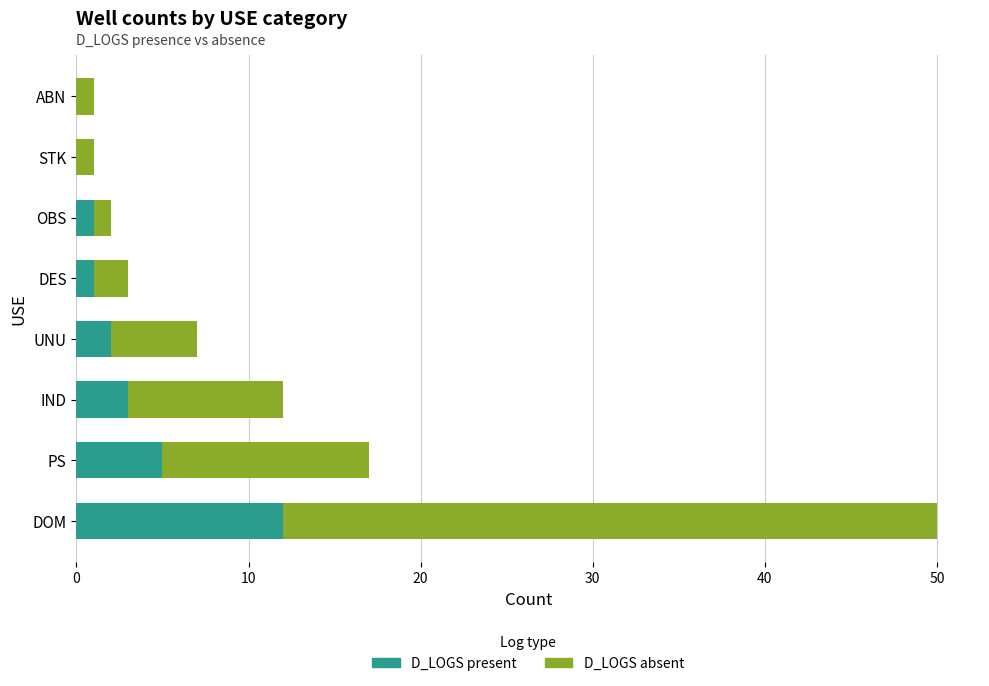

What is the approximate value of D_LOGS present at PS?

5